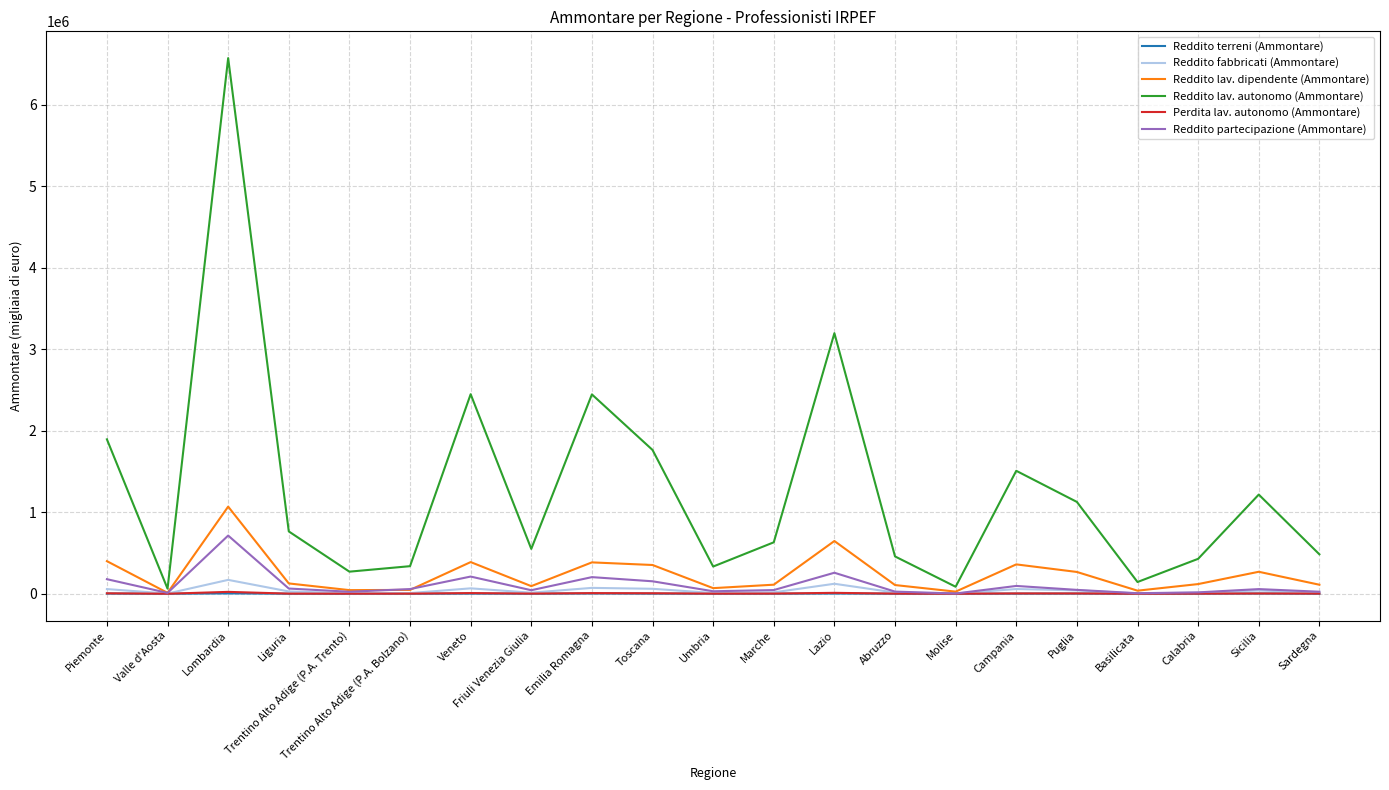

Which category has the highest value in the Reddito partecipazione (Ammontare) series?

Lombardia